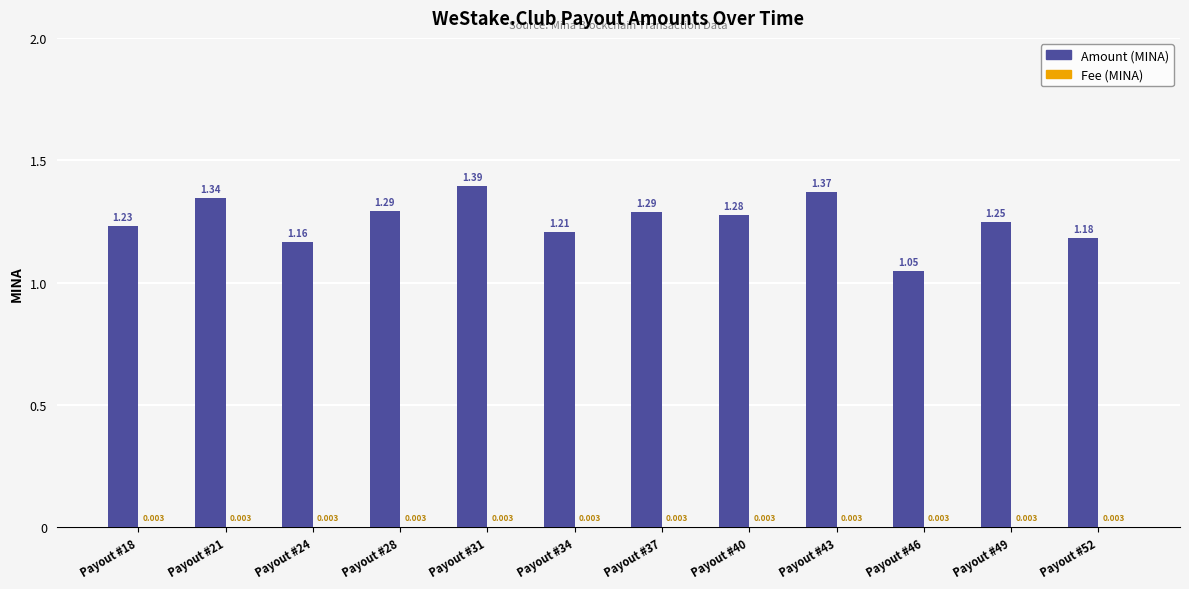

Which series has the largest total across all categories?

Amount (MINA)